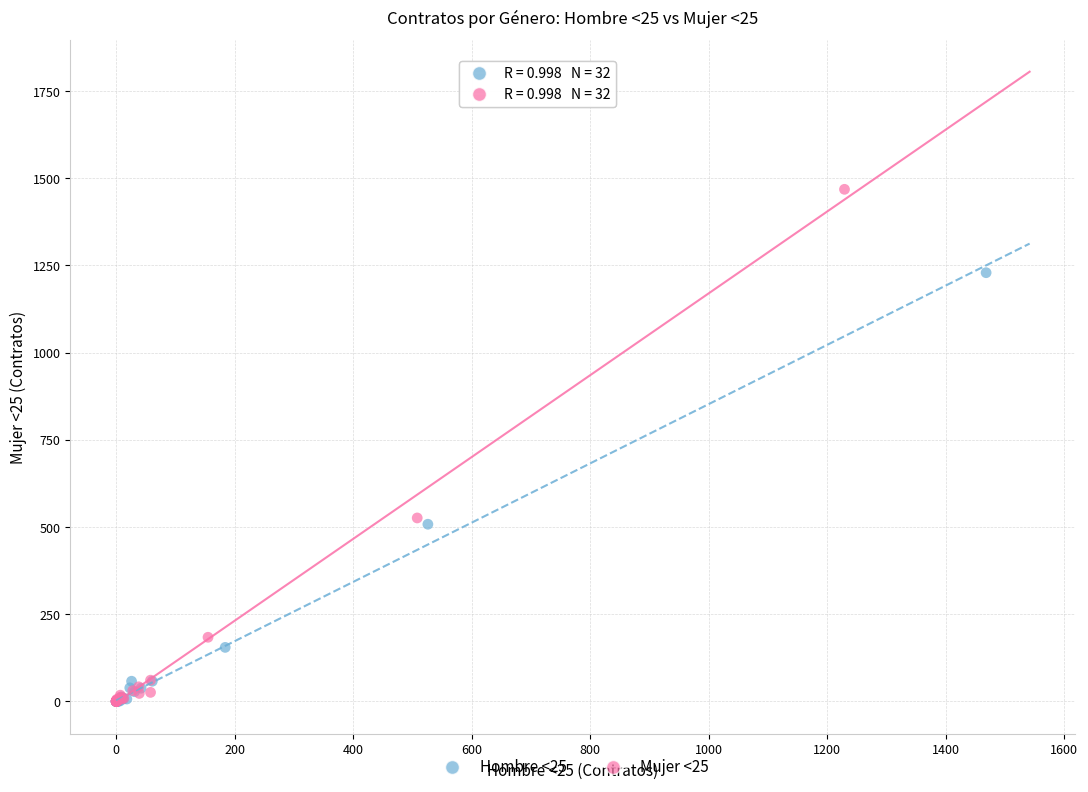

Which series has the largest Y range (max minus min)?

Mujer <25